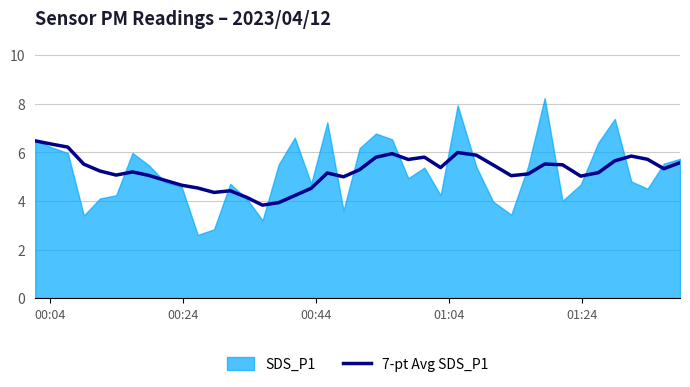

How many data points does each series have?

40